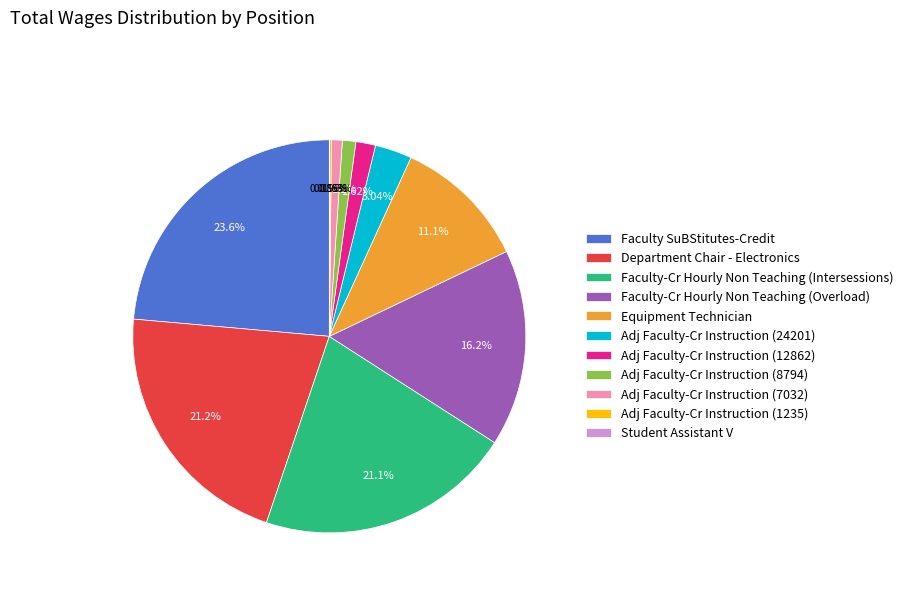

Is the sum of Department Chair - Electronics and Faculty SuBStitutes-Credit greater than half?

No